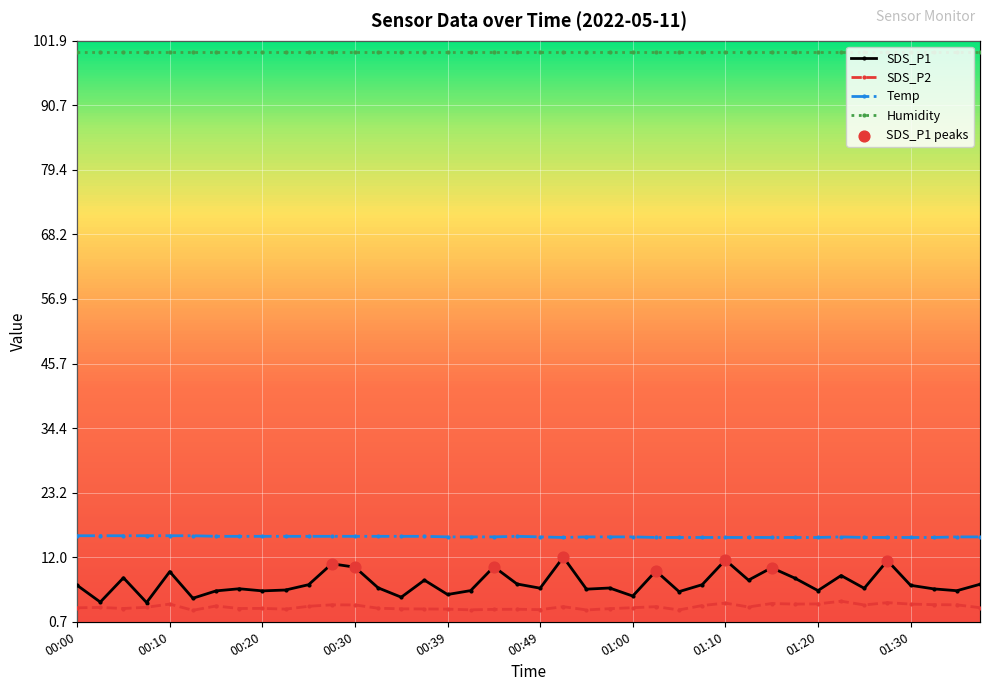

Which series reaches the minimum Y coordinate?

SDS_P2